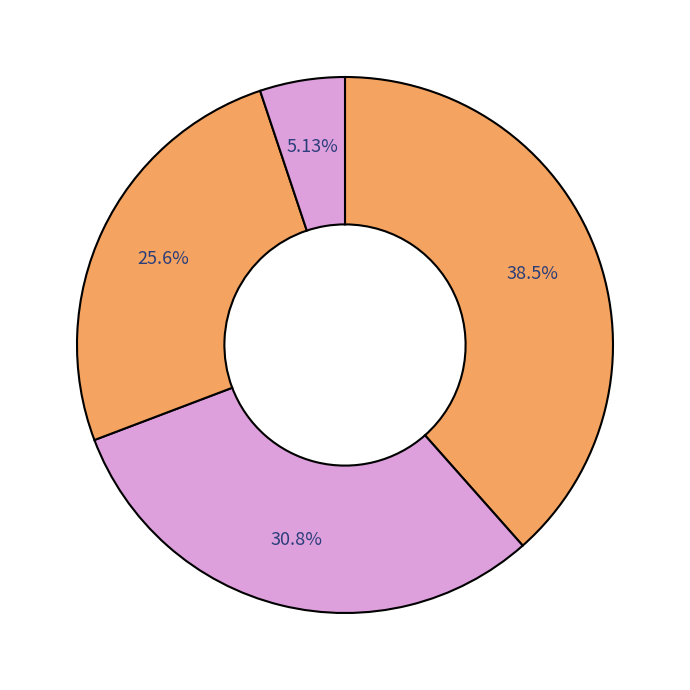

How many slices are in this pie chart?

4